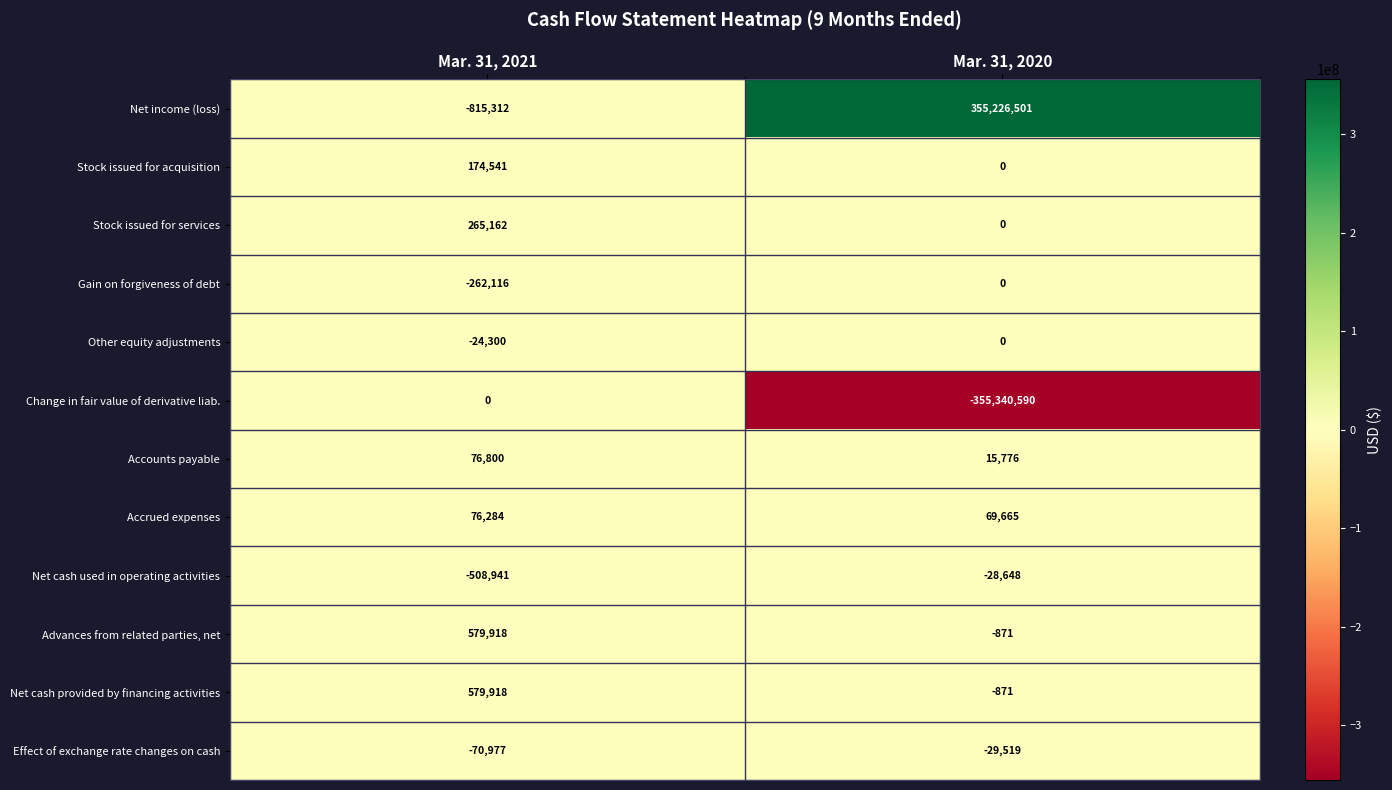

What is the difference between the Net cash used in operating activities values at Mar. 31, 2021 and Mar. 31, 2020?

480293